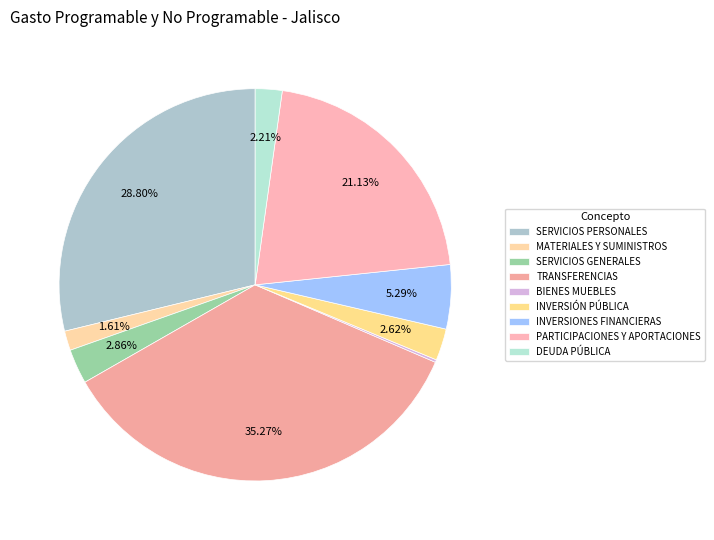

Count the number of slices in the pie.

9